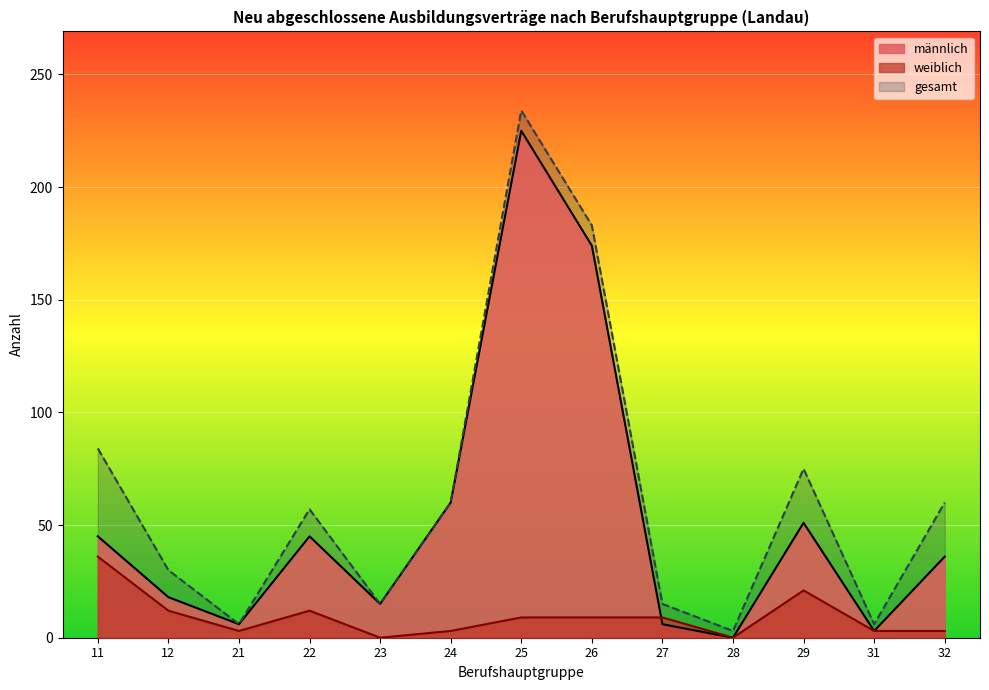

Rank the series by their maximum value, from lowest to highest.

weiblich, männlich, gesamt